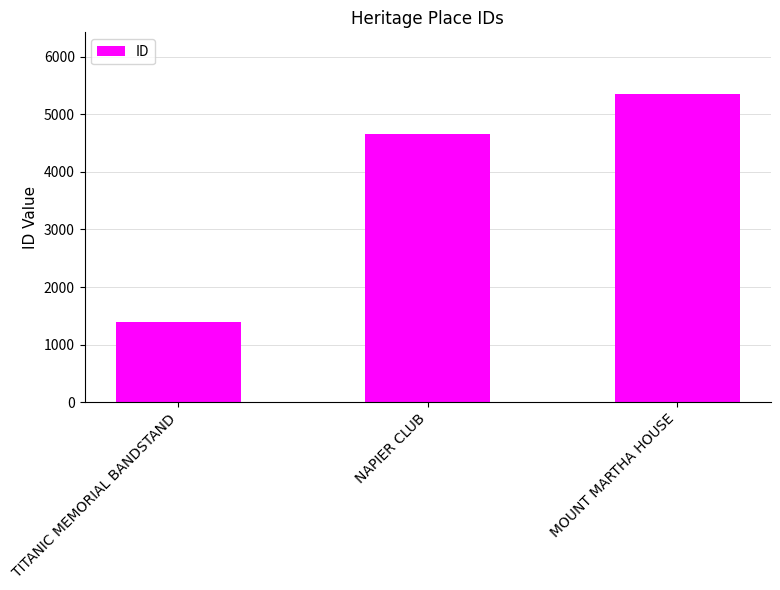

What is the maximum value shown in the chart?

5353